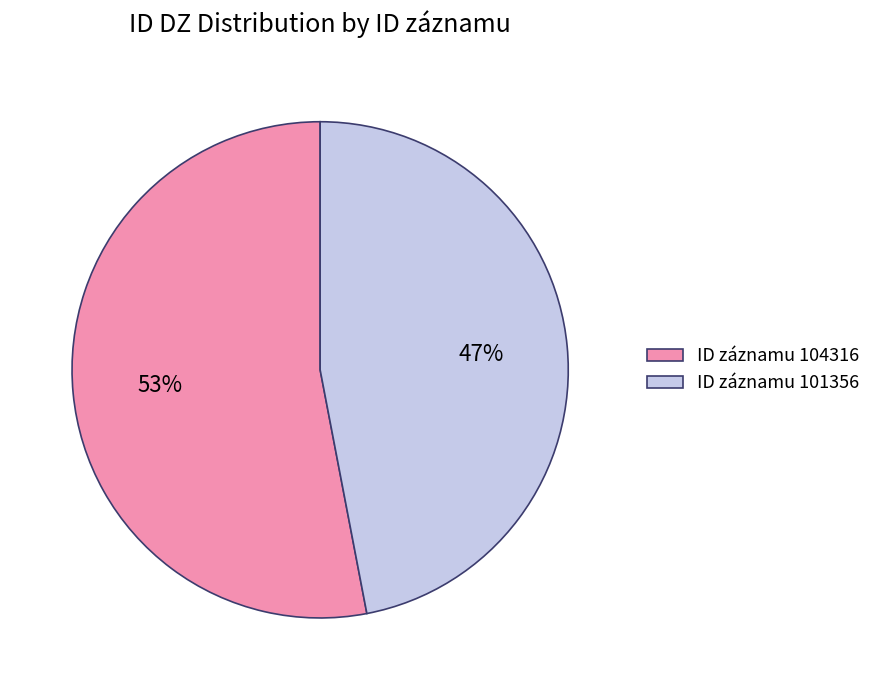

Is the sum of ID záznamu 104316 and ID záznamu 101356 greater than half?

Yes